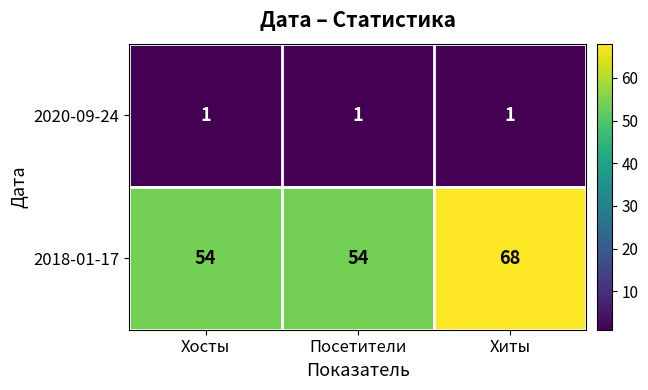

Is the value of 2020-09-24 at Хиты greater than the value of 2018-01-17 at Посетители?

No